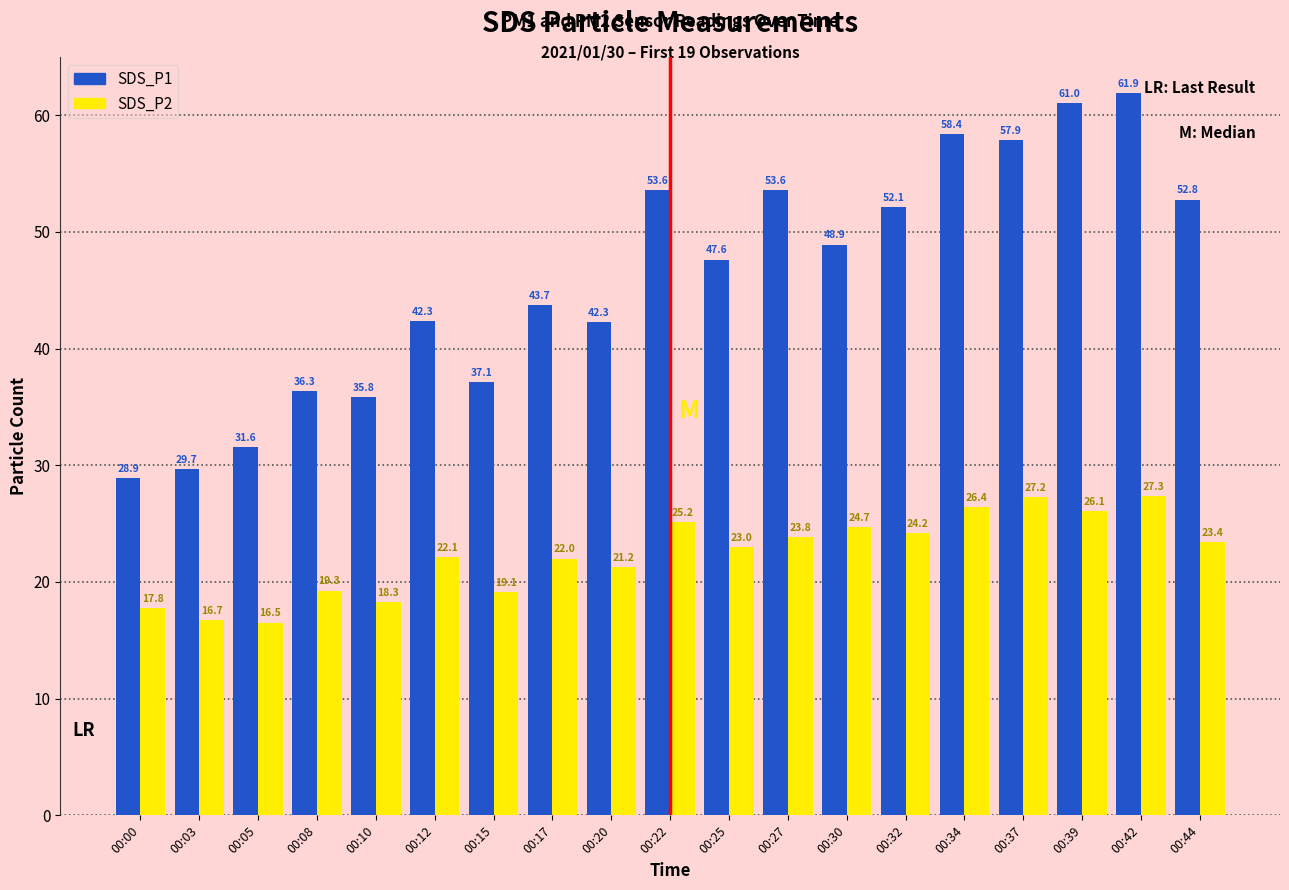

At how many categories does at least one series exceed 50?

8